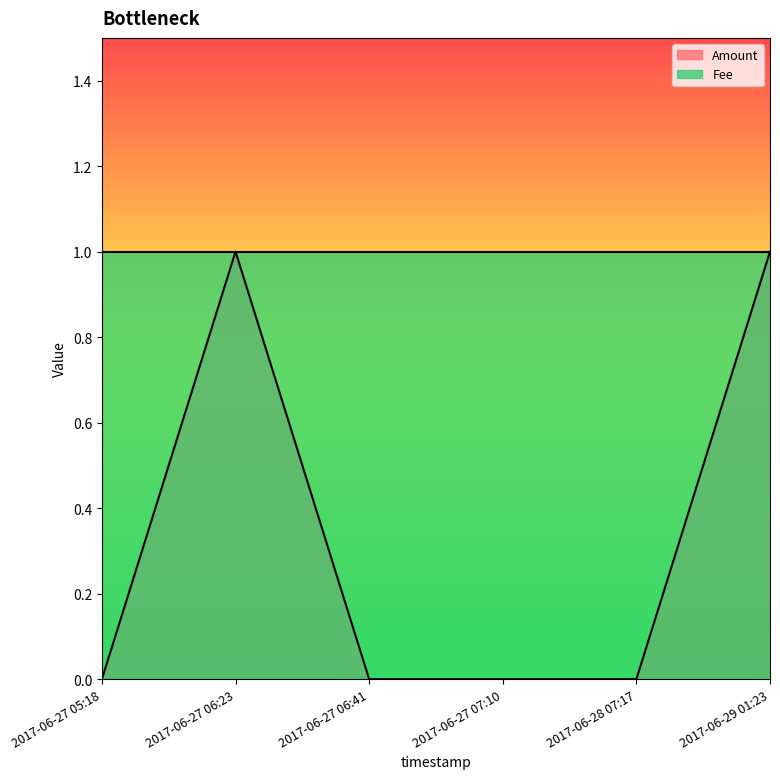

What is the label of the 3rd point from the right?

2017-06-27 07:10